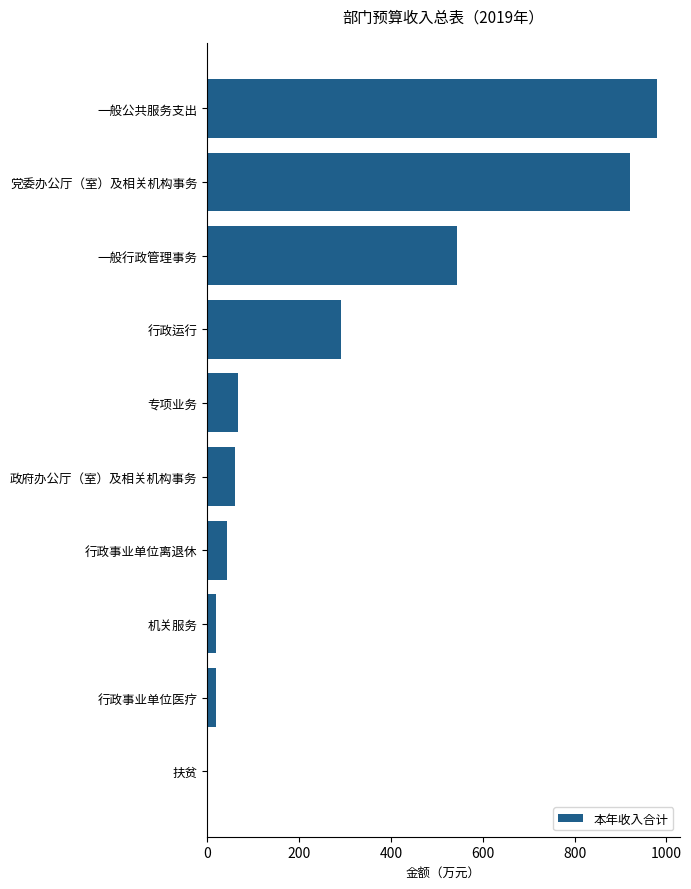

Is it true that the value at 一般公共服务支出 is 979.5?

True